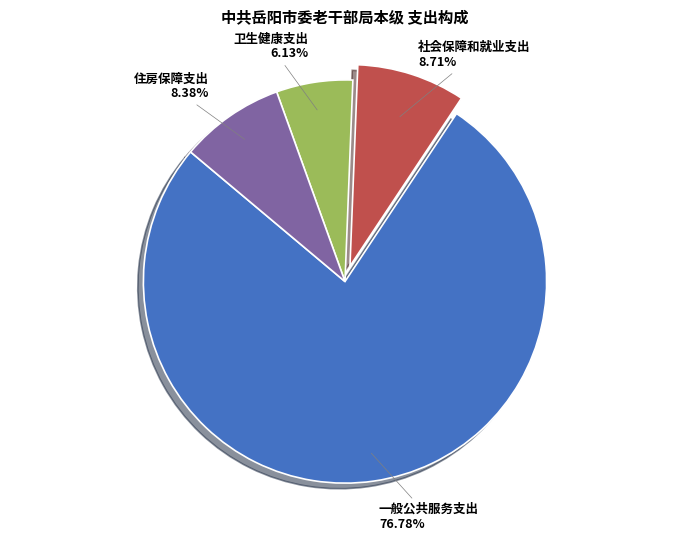

To the nearest percent, what portion does 卫生健康支出 represent?

6%